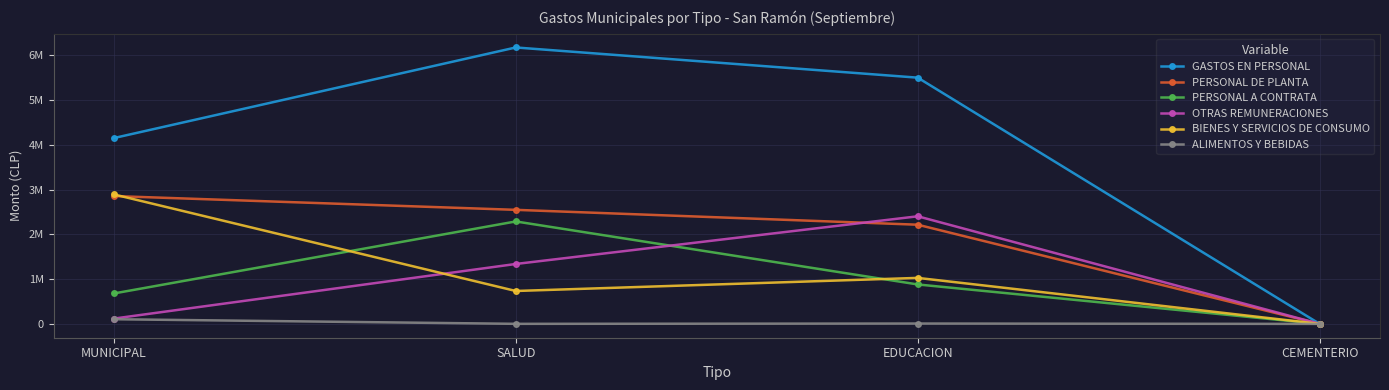

What is the difference between the maximum and minimum values in the ALIMENTOS Y BEBIDAS series?

104195